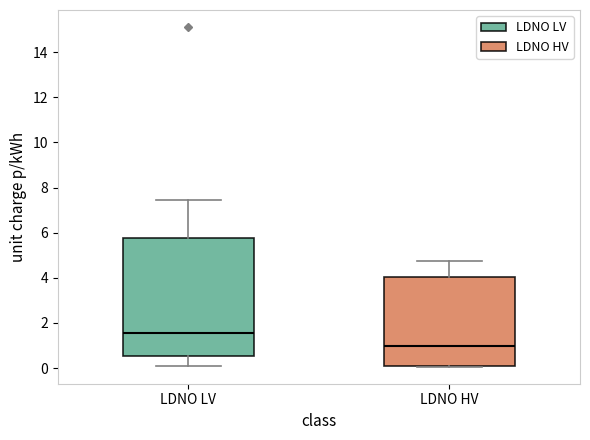

Where does the upper whisker of the box for LDNO LV end on the y-axis? The values are not printed on the chart, so give them approximately, as read against the axis.

7.4